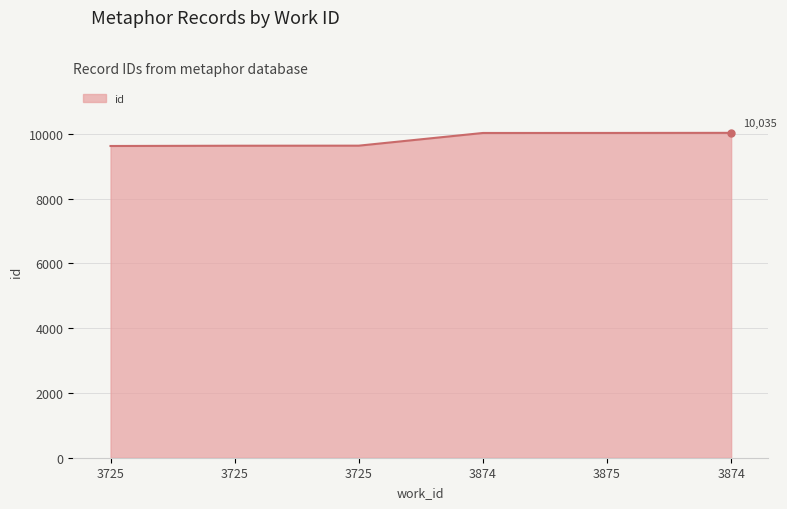

List the labels in order of value, smallest first.

3725, 3725, 3725, 3874, 3875, 3874